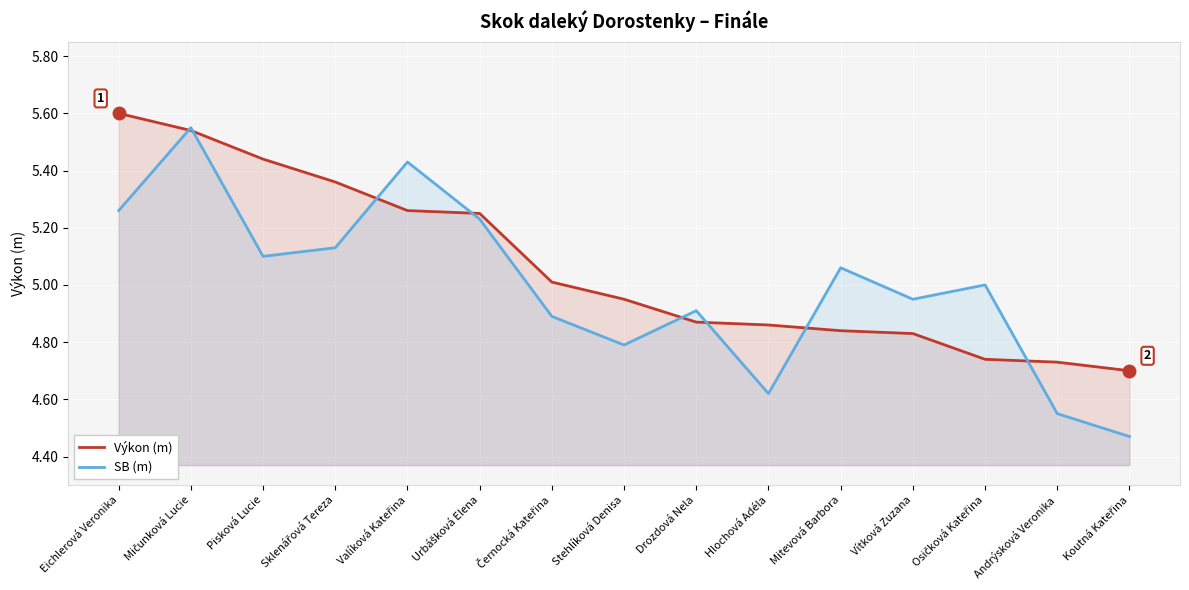

What is the lowest value of the Výkon (m) series?

4.7